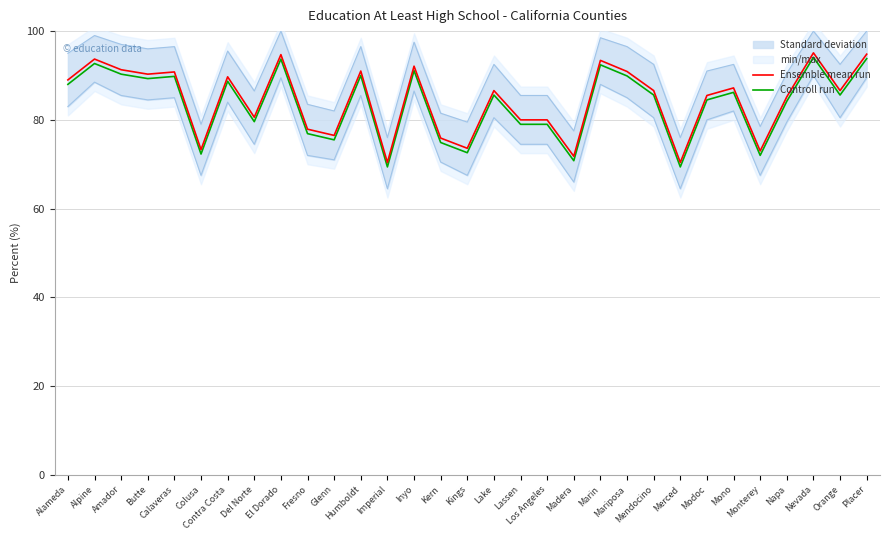

Where does the Controll run series first go above 85?

Alameda